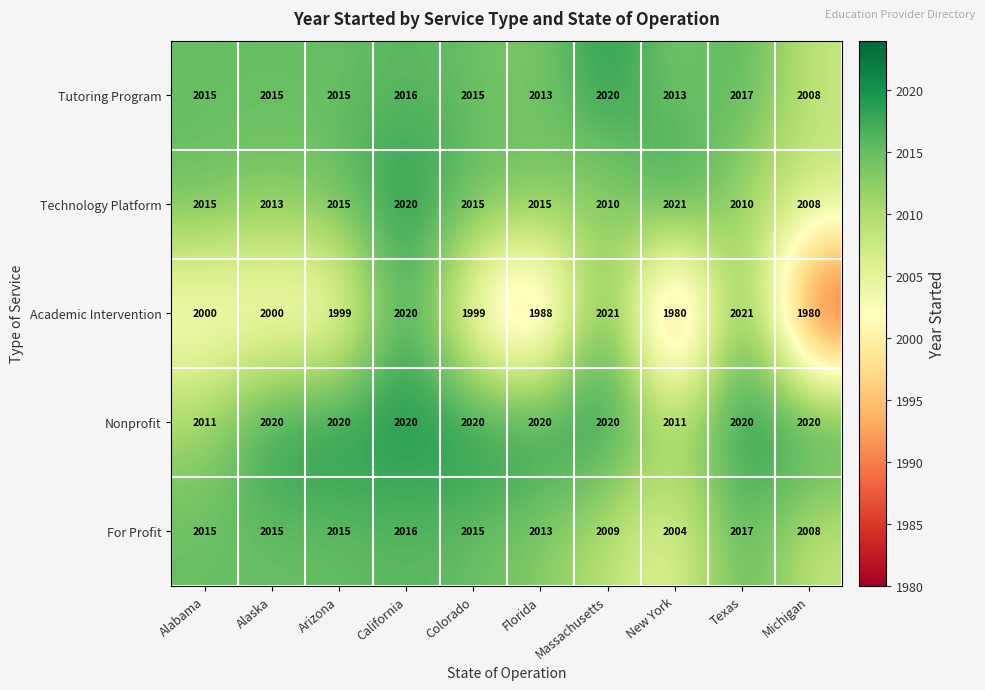

Count the Nonprofit values in the range 2020 to 2021.

8